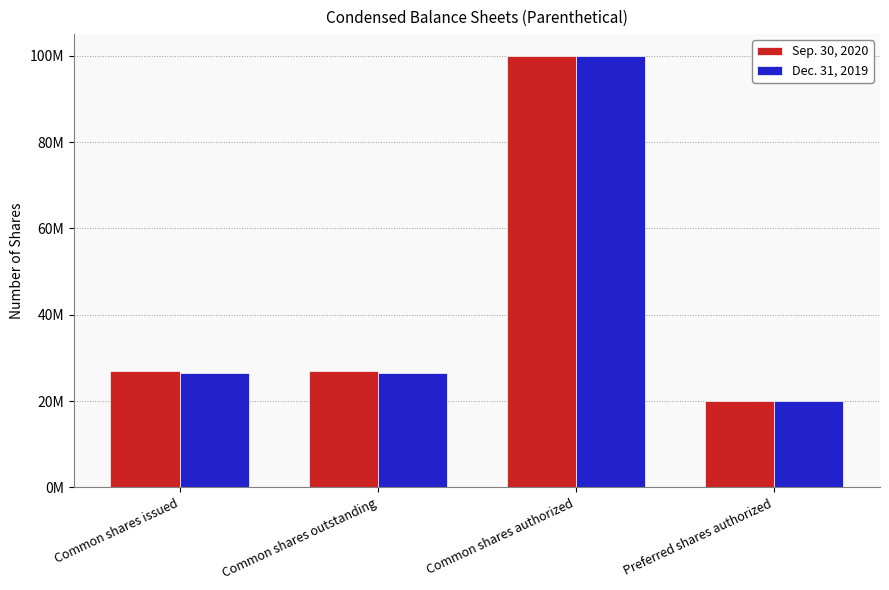

What is the label of the 1st bar from the left?

Common shares issued